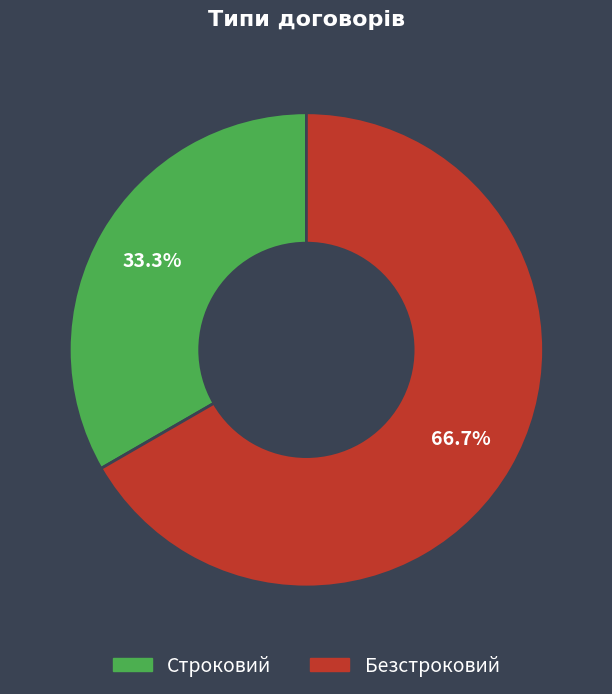

Which has a higher value, Строковий or Безстроковий?

Безстроковий